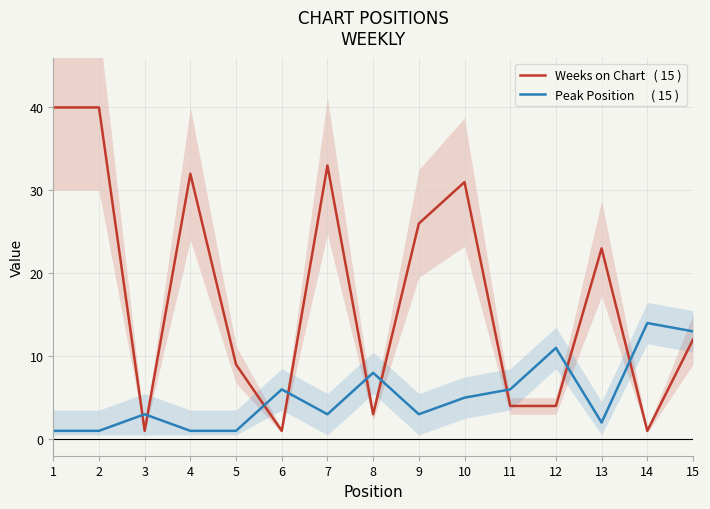

List the labels in order of Peak Position      ( 15 ) value, largest first.

14, 15, 12, 8, 6, 11, 10, 3, 7, 9, 13, 1, 2, 4, 5